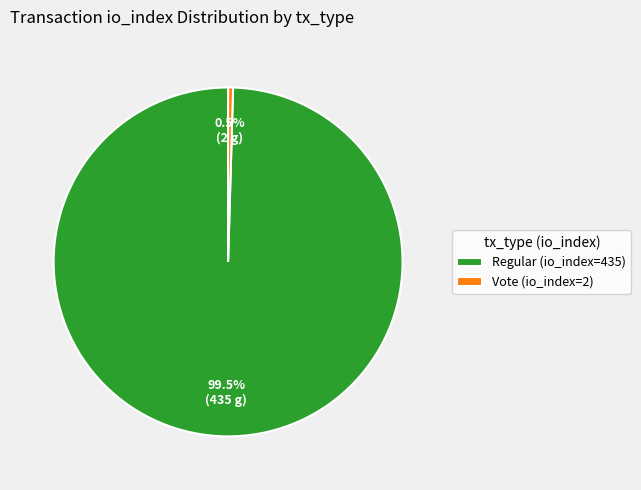

Is the sum of Regular (io_index=435) and Vote (io_index=2) greater than half?

Yes